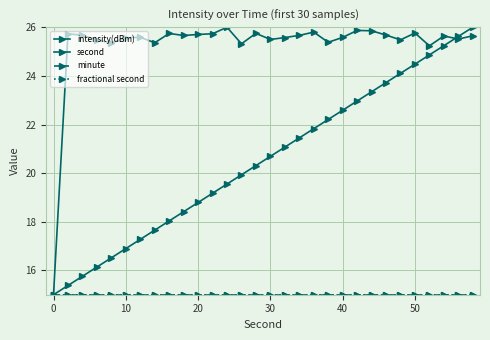

True or false: second has more than 1 points higher than both neighbors.

False